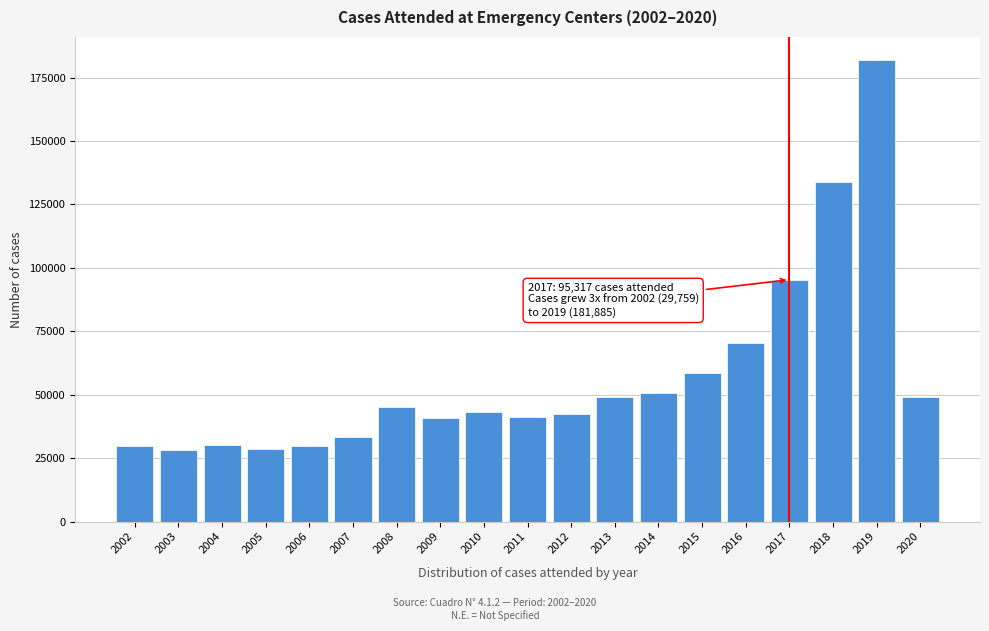

What is the value of the 17th bar from the left?

133697